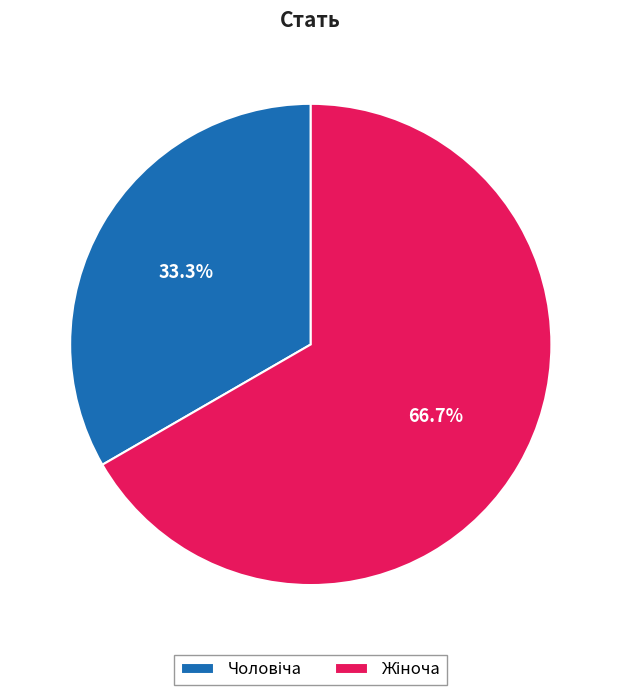

Does any single category account for the majority?

Yes